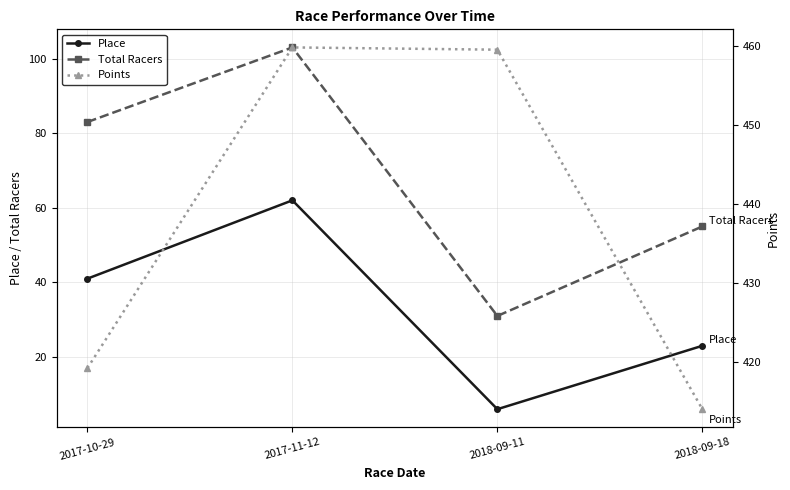

Which category has the highest value across all series?

2017-11-12